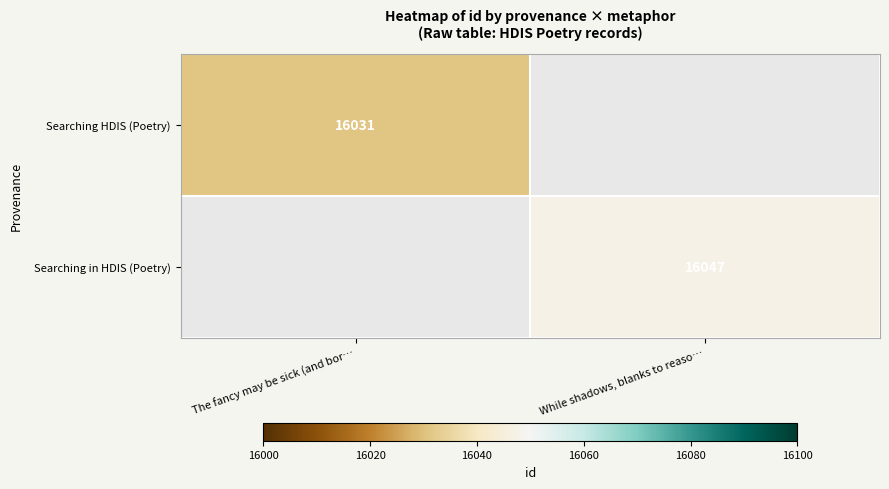

True or false: Searching in HDIS (Poetry) has a value of 6888 at While shadows, blanks to reaso….

False